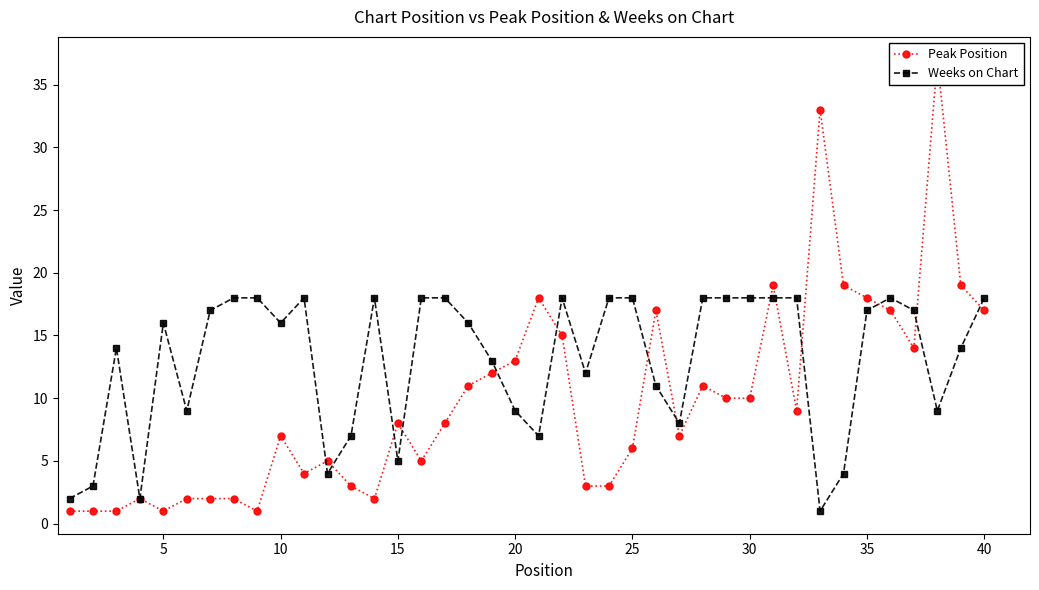

The value of Weeks on Chart at 40 is 26. True or false?

False